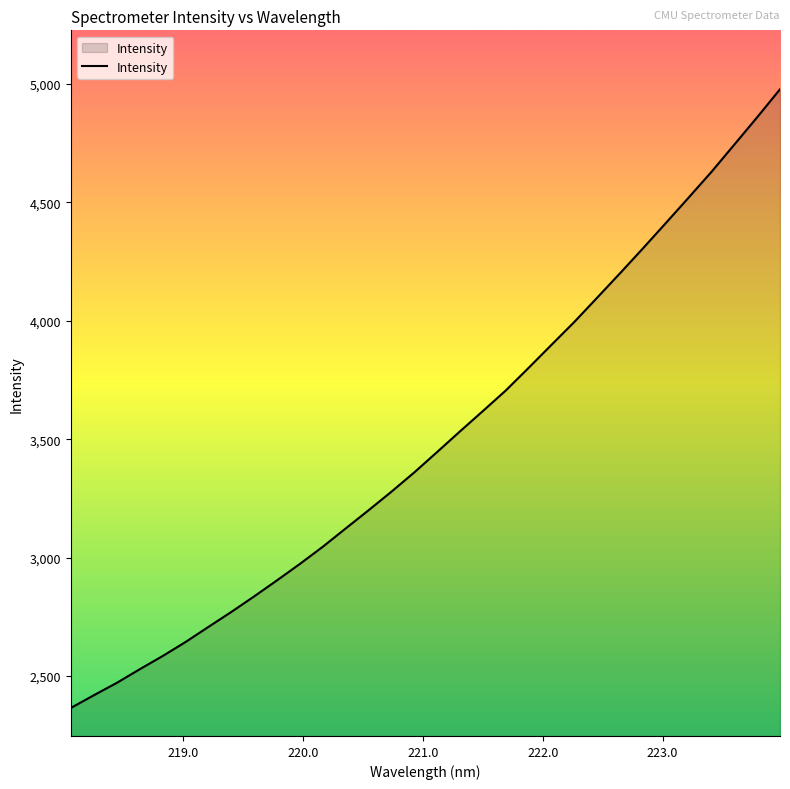

What is the smallest value displayed?

2364.4